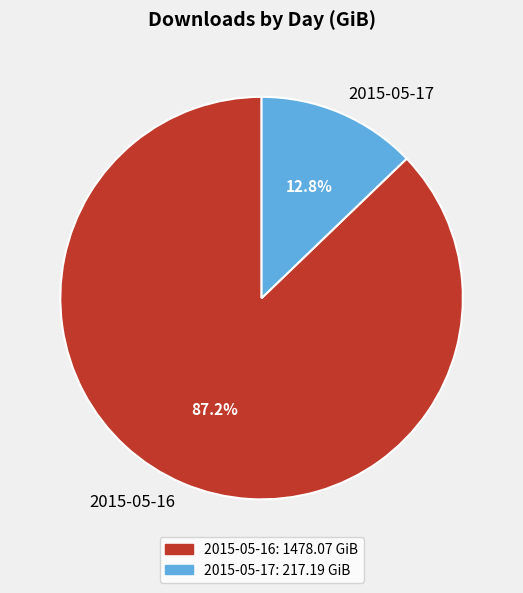

What percentage is the 2015-05-17 slice, to the nearest percent?

13%